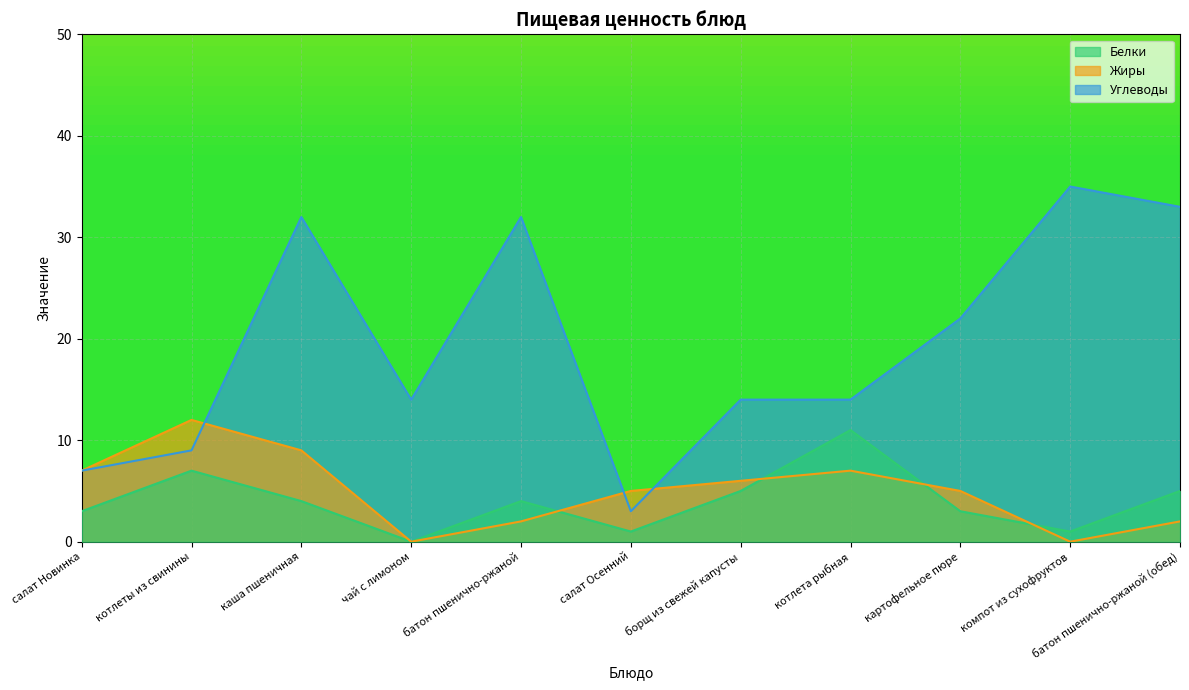

What is the value of the Жиры point at the 5th from the left?

2